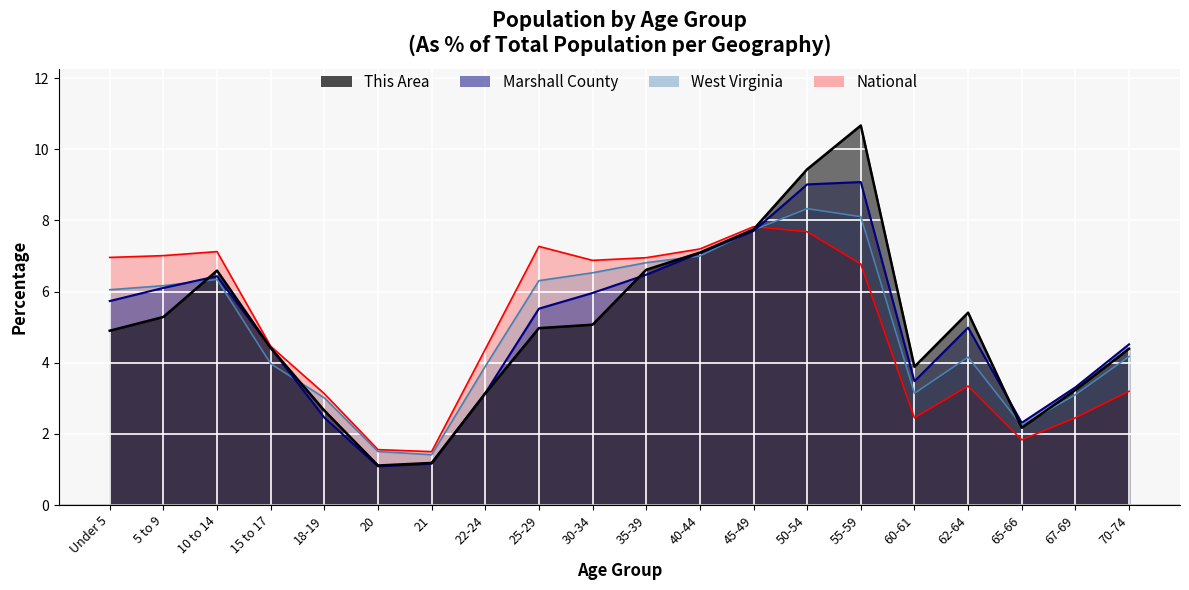

Read the Marshall County value at 40-44.

7.1